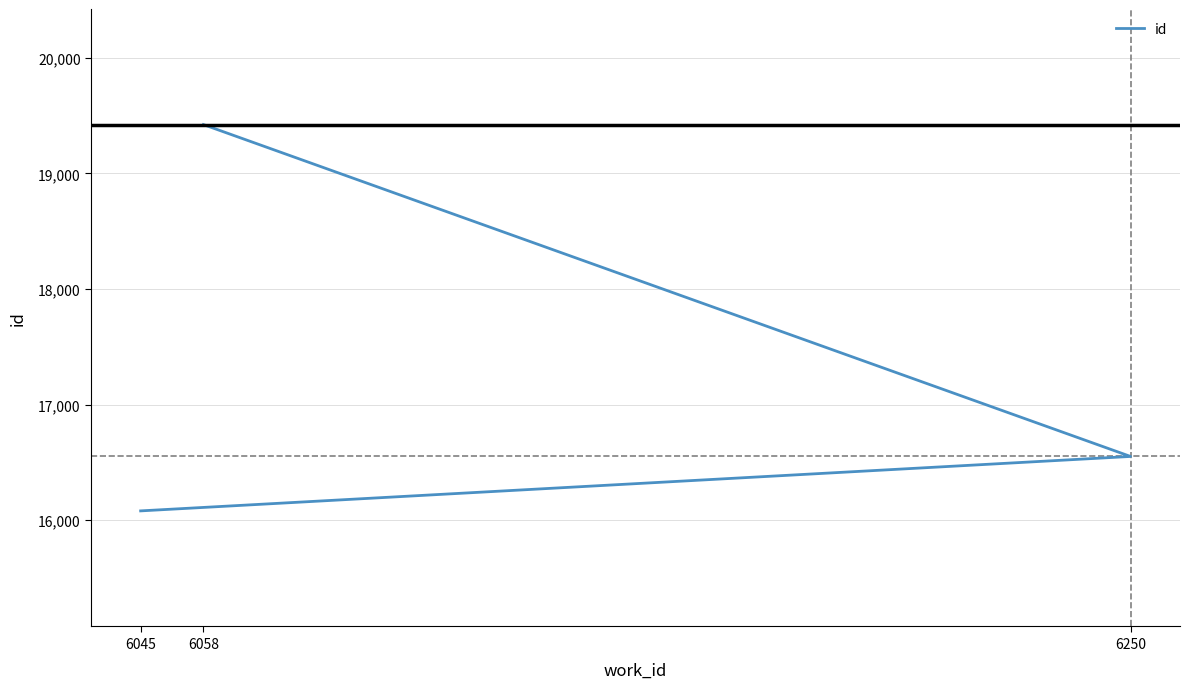

Between 6045 and 6250, which is larger?

6250